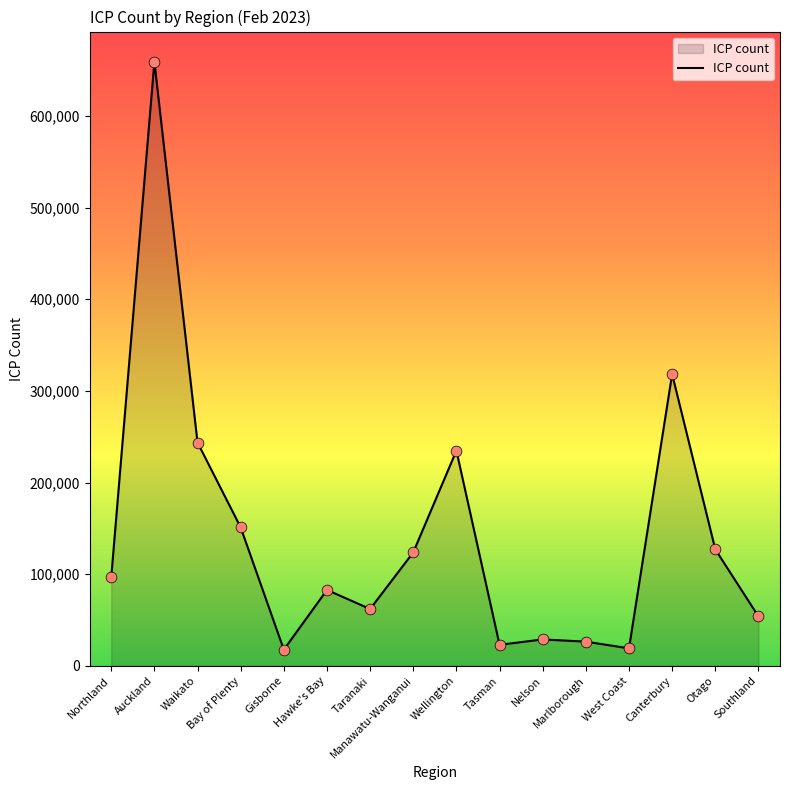

What is the change in value from Bay of Plenty to Gisborne?

-133382